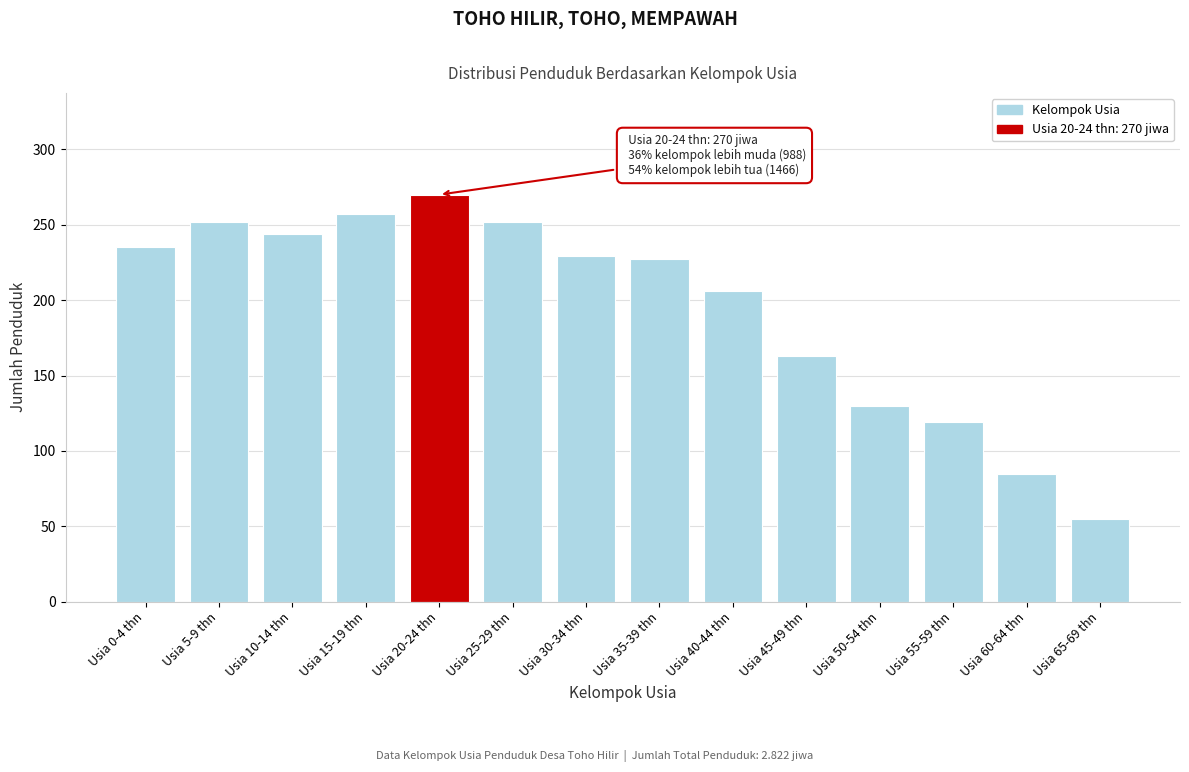

Reading left to right, transcribe all the data shown in this chart.

Usia 0-4 thn=235	Usia 5-9 thn=252	Usia 10-14 thn=244	Usia 15-19 thn=257	Usia 20-24 thn=270	Usia 25-29 thn=252	Usia 30-34 thn=229	Usia 35-39 thn=227	Usia 40-44 thn=206	Usia 45-49 thn=163	Usia 50-54 thn=130	Usia 55-59 thn=119	Usia 60-64 thn=85	Usia 65-69 thn=55